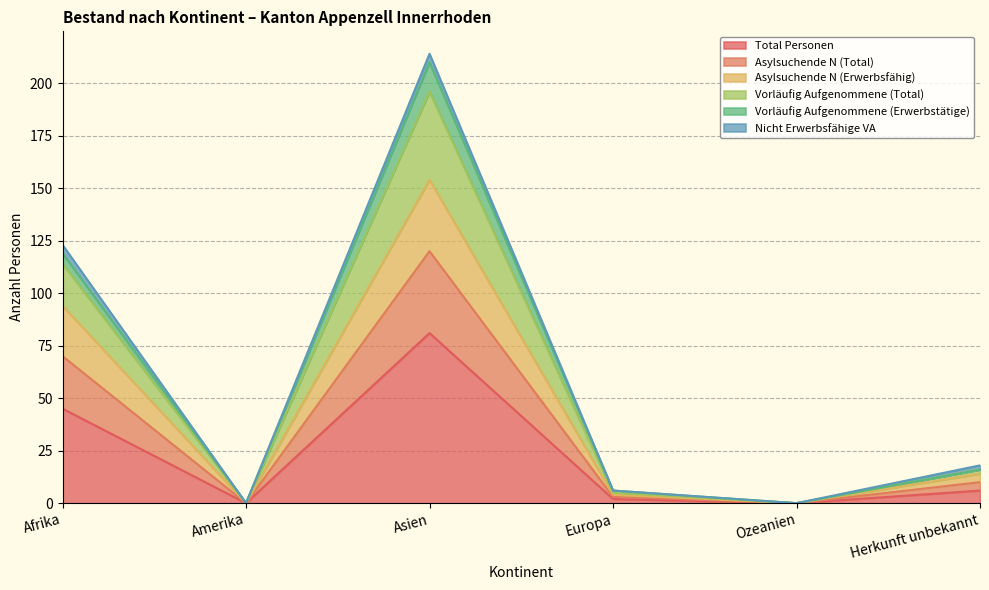

Is the value of Total Personen at Ozeanien greater than the value of Asylsuchende N (Total) at Asien?

No